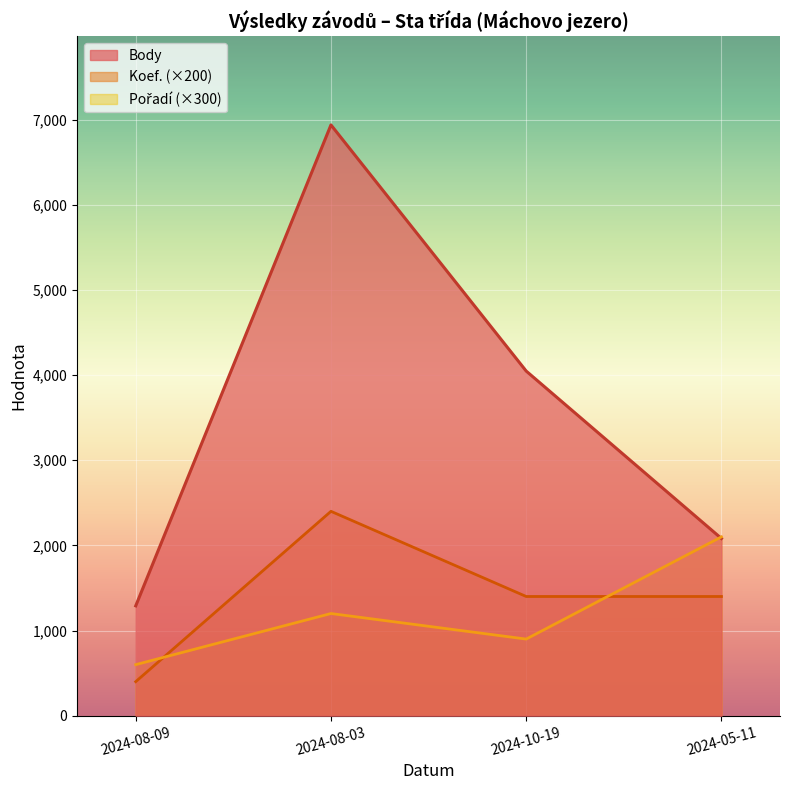

Between 2024-05-11 and 2024-08-09, which is larger?

2024-05-11